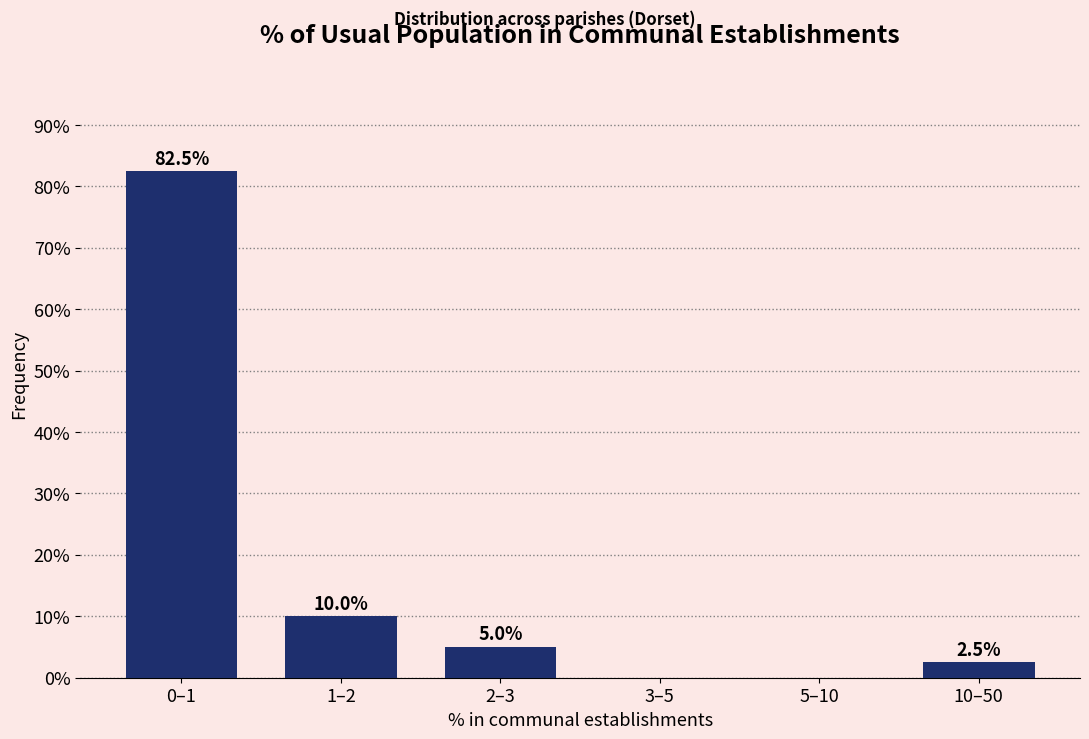

Reading left to right, transcribe all the data shown in this chart.

0–1=82.5	1–2=10.0	2–3=5.0	3–5=0.0	5–10=0.0	10–50=2.5